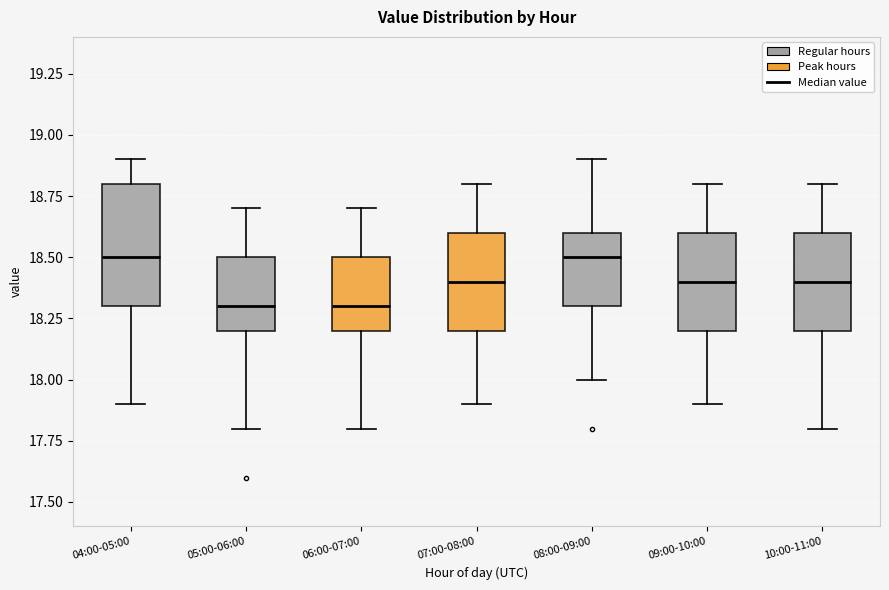

Reading left to right, read every box against the y-axis: the position of its median line, the range the box covers, and the ends of its whiskers. The values are not printed on the chart, so give them approximately, as read against the axis.

04:00-05:00: median 18.5, box 18.3 to 18.8, whiskers 17.9 to 18.9
05:00-06:00: median 18.3, box 18.2 to 18.5, whiskers 17.8 to 18.7
06:00-07:00: median 18.3, box 18.2 to 18.5, whiskers 17.8 to 18.7
07:00-08:00: median 18.4, box 18.2 to 18.6, whiskers 17.9 to 18.8
08:00-09:00: median 18.5, box 18.3 to 18.6, whiskers 18.0 to 18.9
09:00-10:00: median 18.4, box 18.2 to 18.6, whiskers 17.9 to 18.8
10:00-11:00: median 18.4, box 18.2 to 18.6, whiskers 17.8 to 18.8